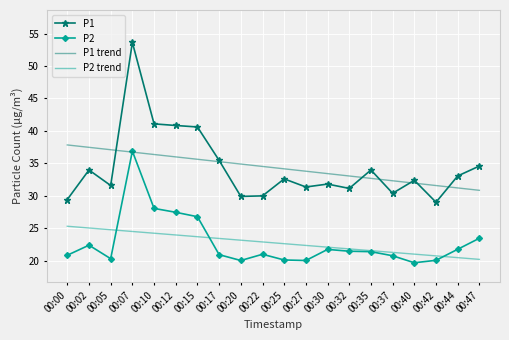

At which label does P1 trend reach its minimum?

00:47